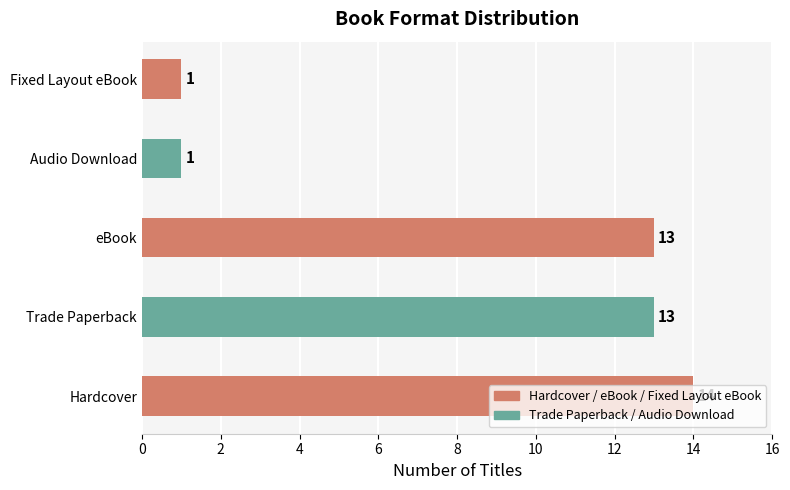

What is the ratio of the value at eBook to the value at Fixed Layout eBook?

13.0